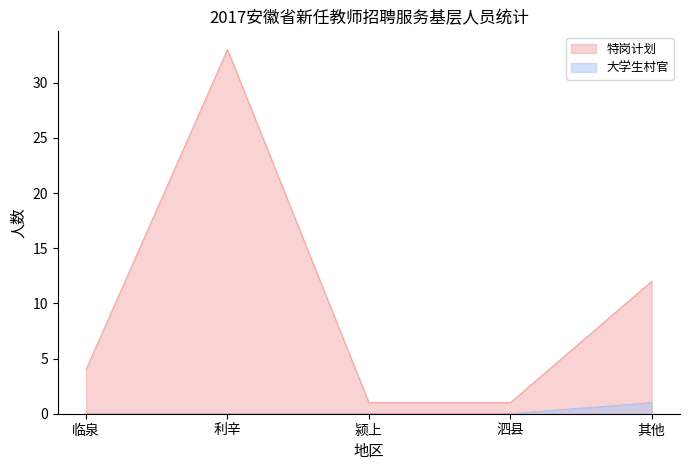

Which series has the widest spread of values?

特岗计划